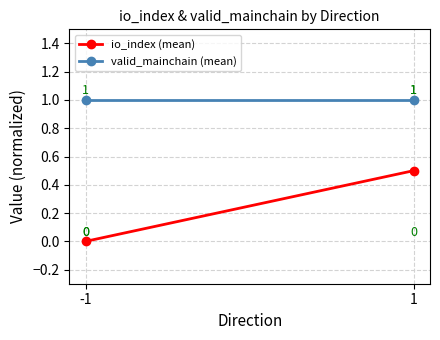

Which has a higher value, 1 or -1?

1